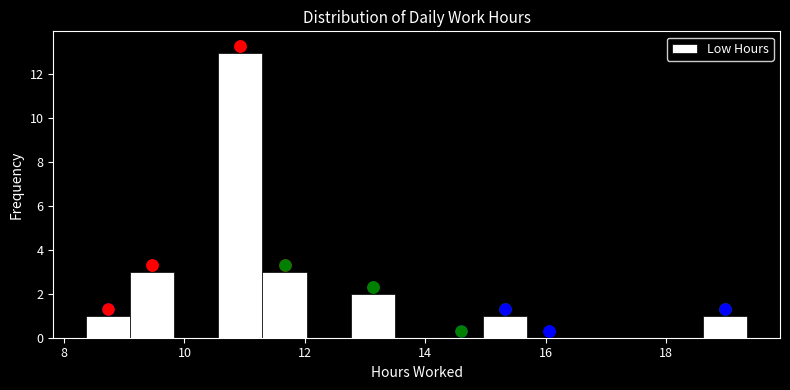

Around what value on the x-axis is the tallest bar? Give the approximate position of its centre, as read against the axis.

11.0